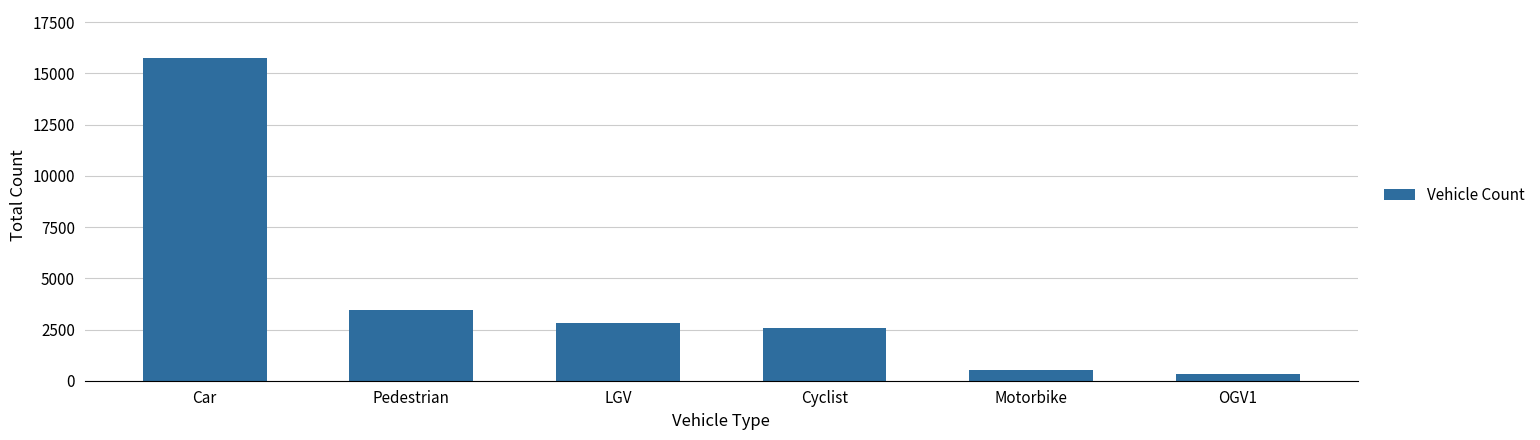

Reading right to left, extract all data points from this chart.

323	511	2564	2836	3443	15739